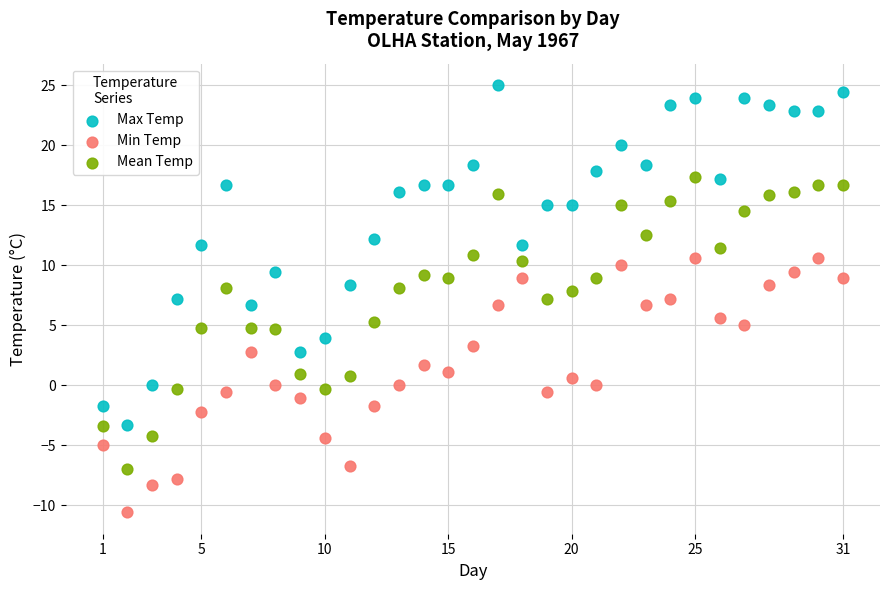

Which series contains the highest Y value?

Max Temp